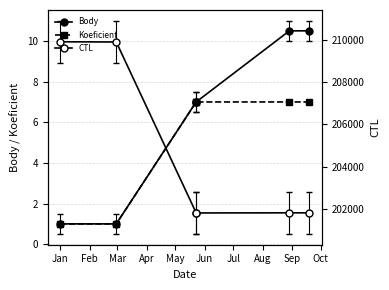

Which series has the widest spread of values?

CTL